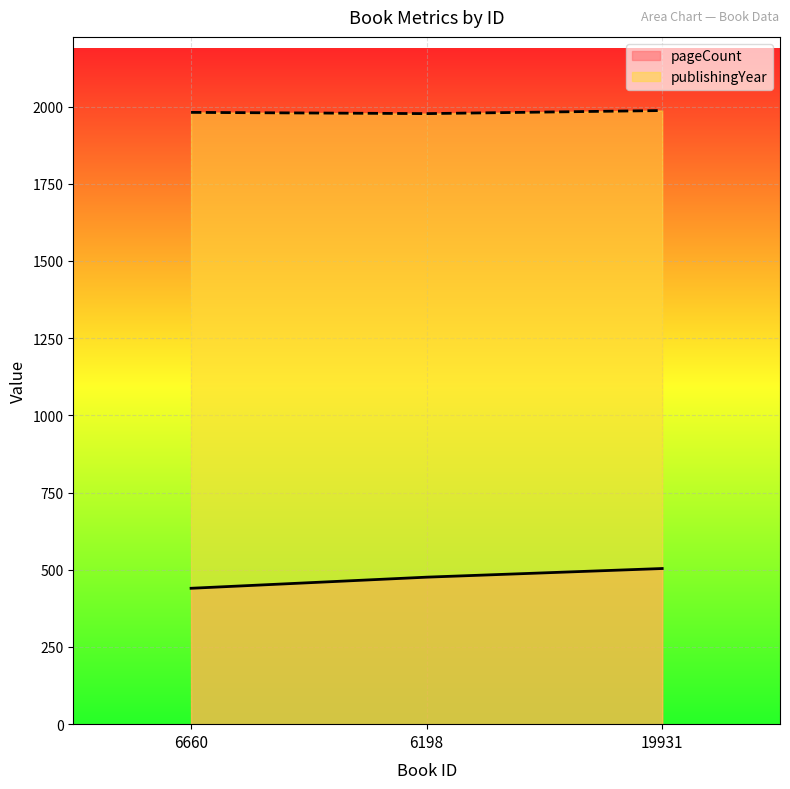

The publishingYear series shows 1129 at 6660. True or false?

False